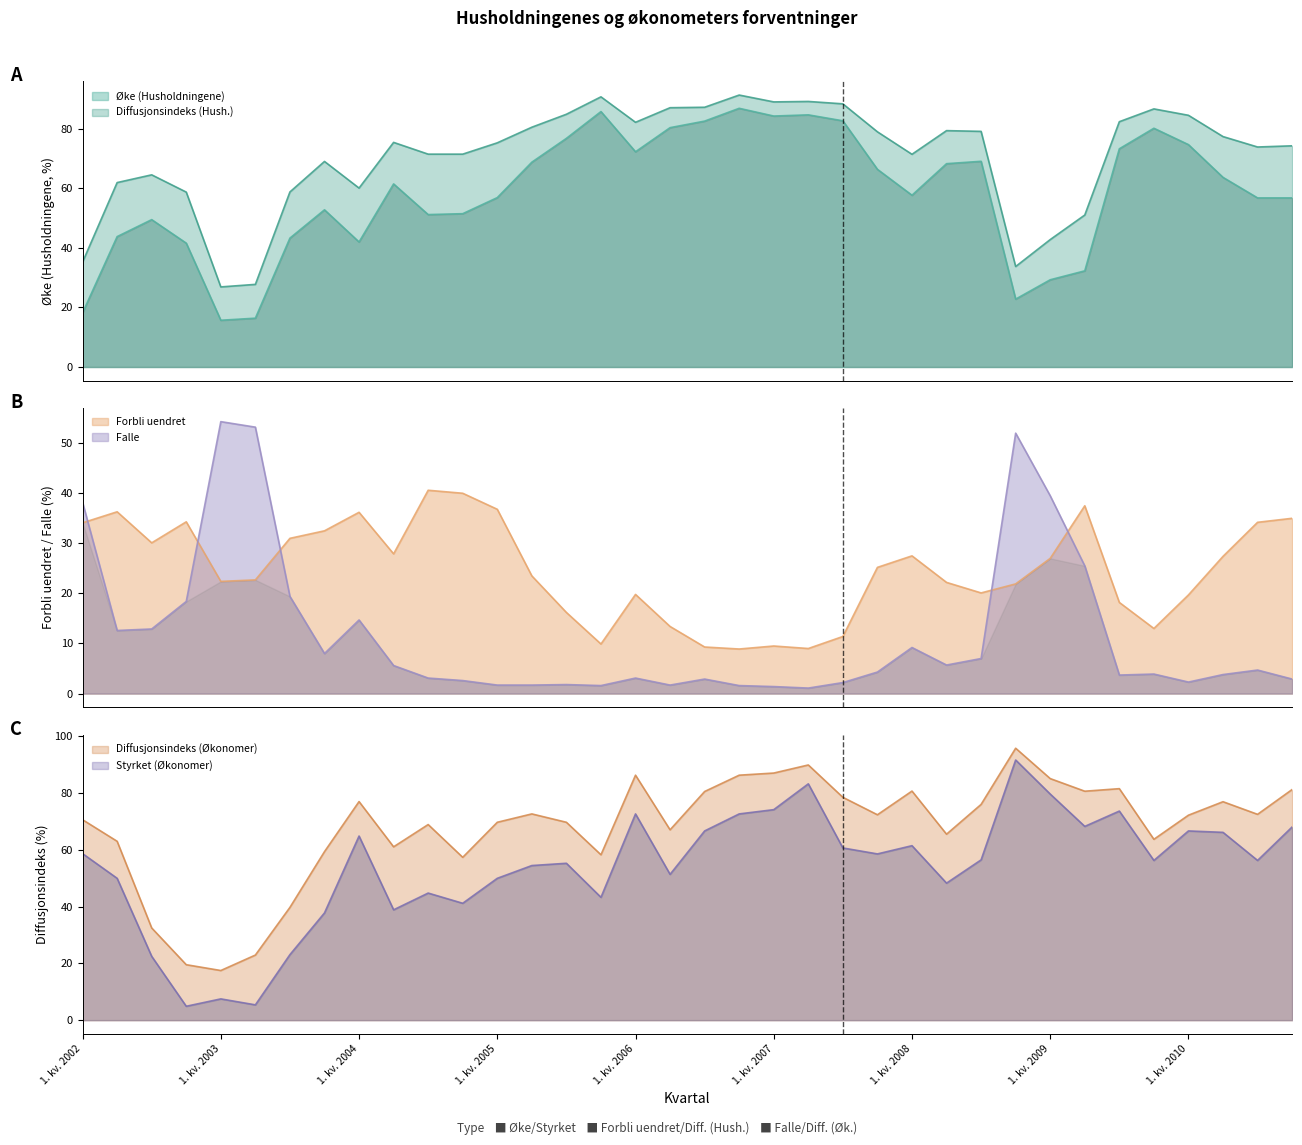

What is the label of the 24th point from the right?

1. kv. 2005